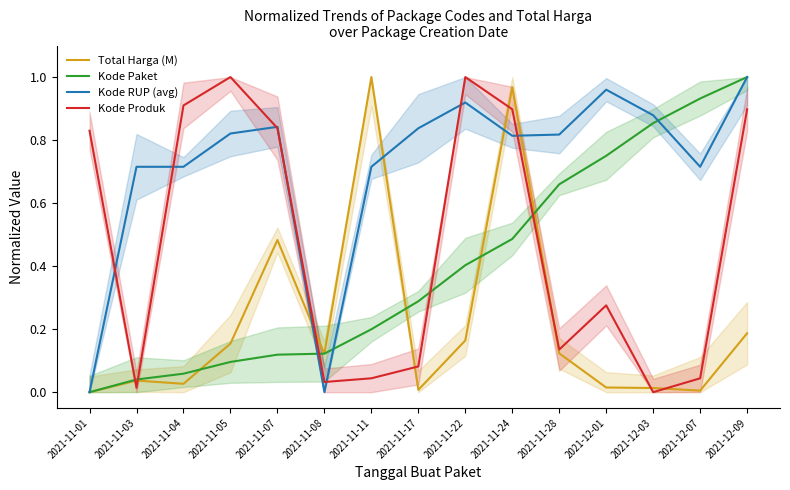

Rank the categories by Kode Paket value from lowest to highest.

2021-11-01, 2021-11-03, 2021-11-04, 2021-11-05, 2021-11-07, 2021-11-08, 2021-11-11, 2021-11-17, 2021-11-22, 2021-11-24, 2021-11-28, 2021-12-01, 2021-12-03, 2021-12-07, 2021-12-09